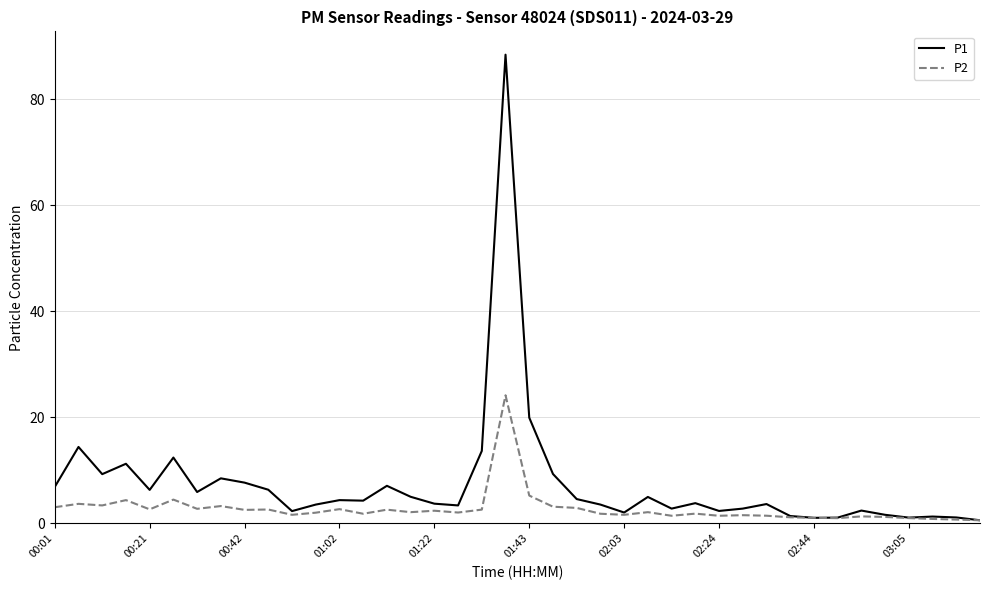

Rank the series by their maximum value, from lowest to highest.

P2, P1